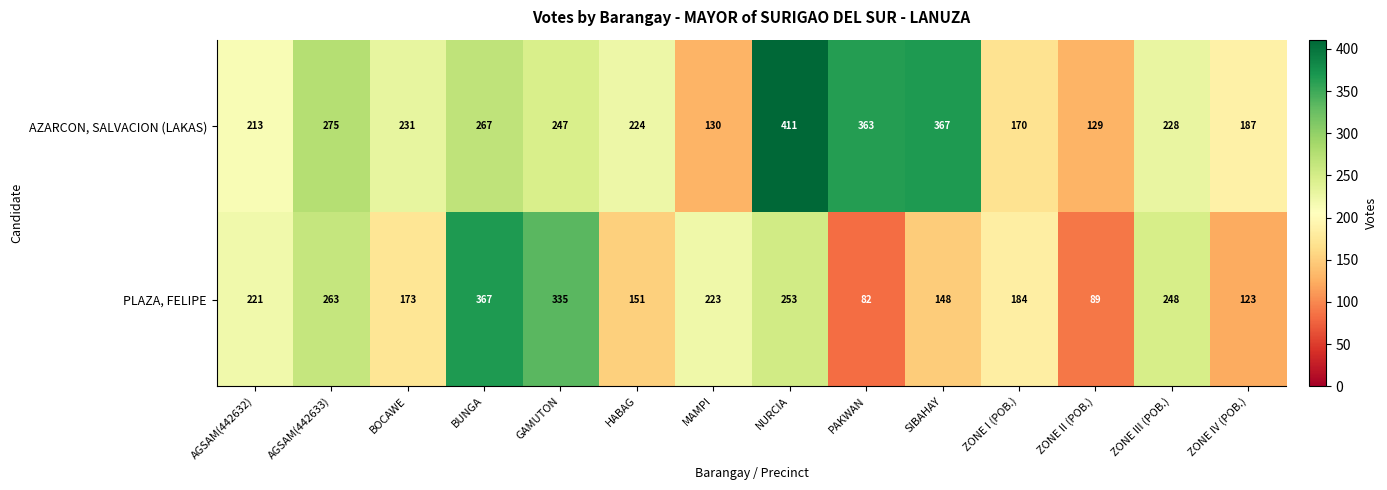

What is the total value across all series at AGSAM(442632)?

434